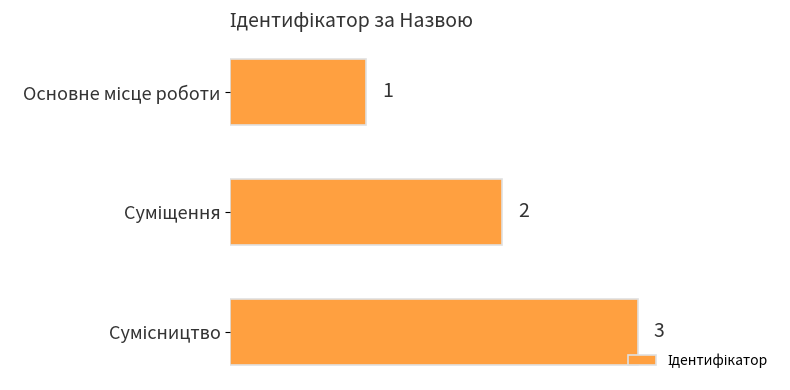

What is the sum of all values?

6